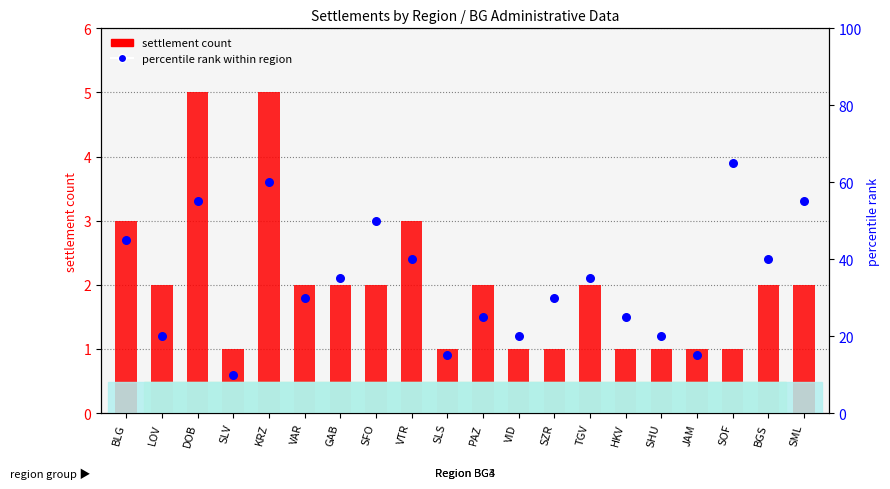

At which category is the sum across all series the highest?

SOF